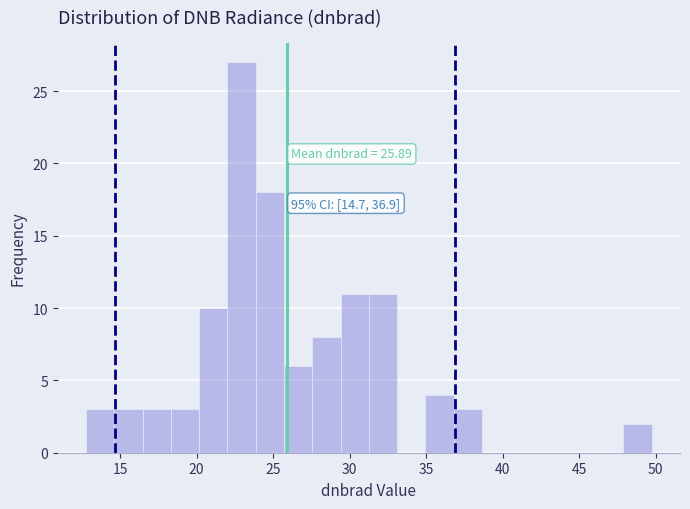

Read against the x-axis, roughly where is the centre of the tallest bar?

23.0